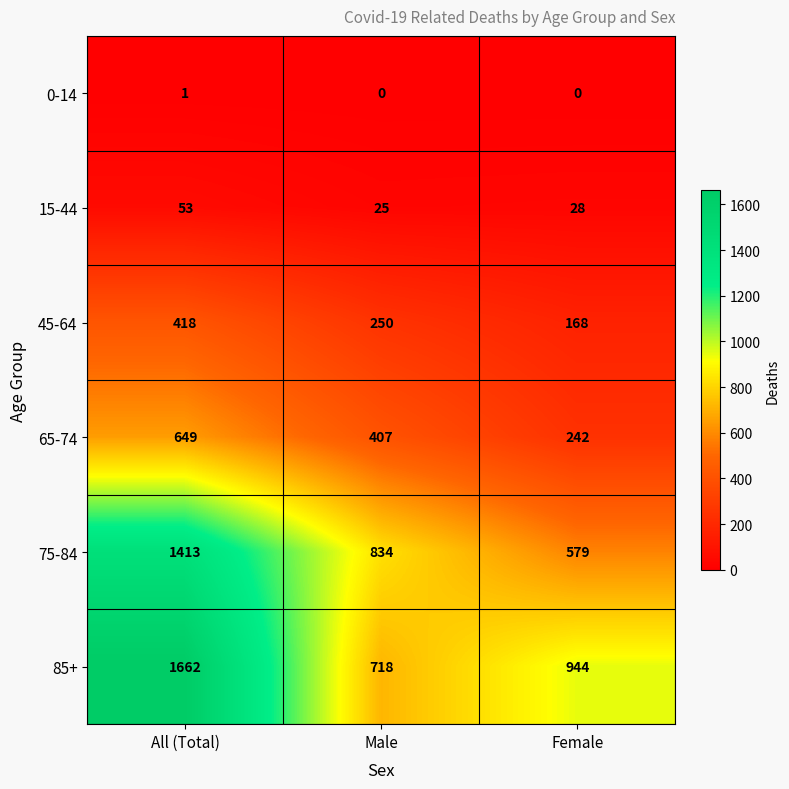

Reading left to right, list all the values displayed in this chart.

0-14: All (Total)=1	Male=0	Female=0
15-44: All (Total)=53	Male=25	Female=28
45-64: All (Total)=418	Male=250	Female=168
65-74: All (Total)=649	Male=407	Female=242
75-84: All (Total)=1413	Male=834	Female=579
85+: All (Total)=1662	Male=718	Female=944